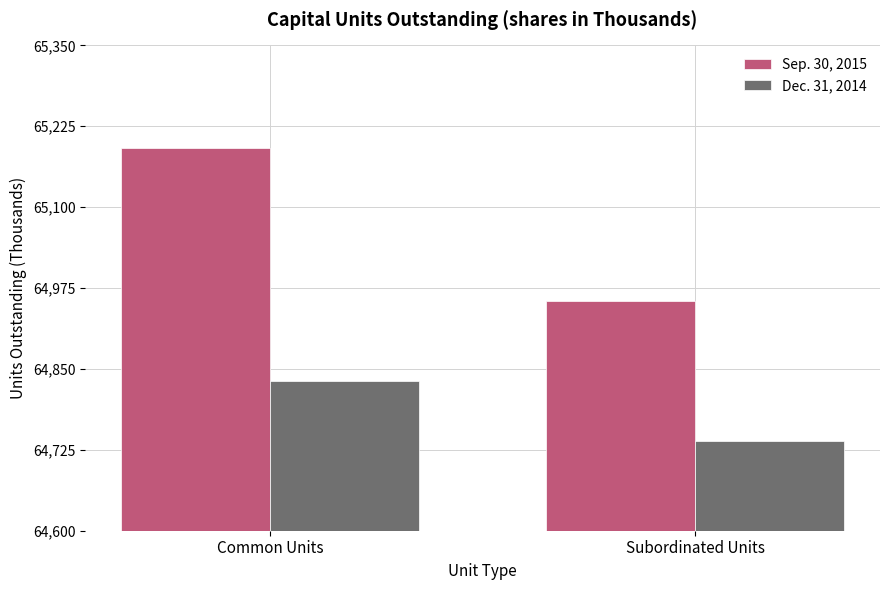

Reading left to right, extract all data points from this chart.

Sep. 30, 2015: Common Units=65191	Subordinated Units=64955
Dec. 31, 2014: Common Units=64831	Subordinated Units=64739